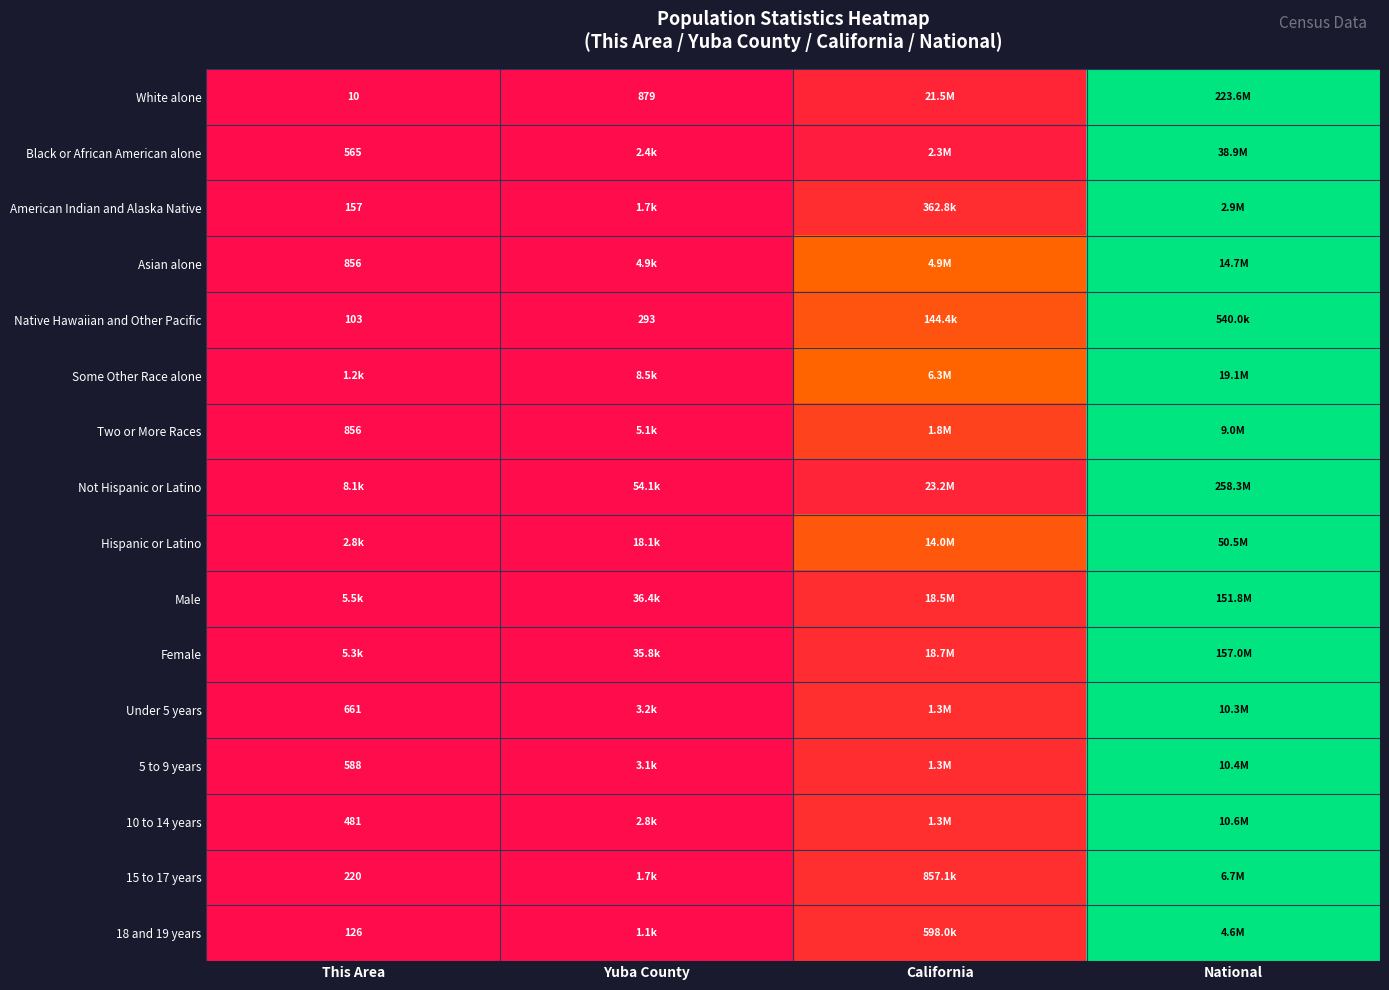

Is the value of White alone at Yuba County greater than the value of 5 to 9 years at California?

No